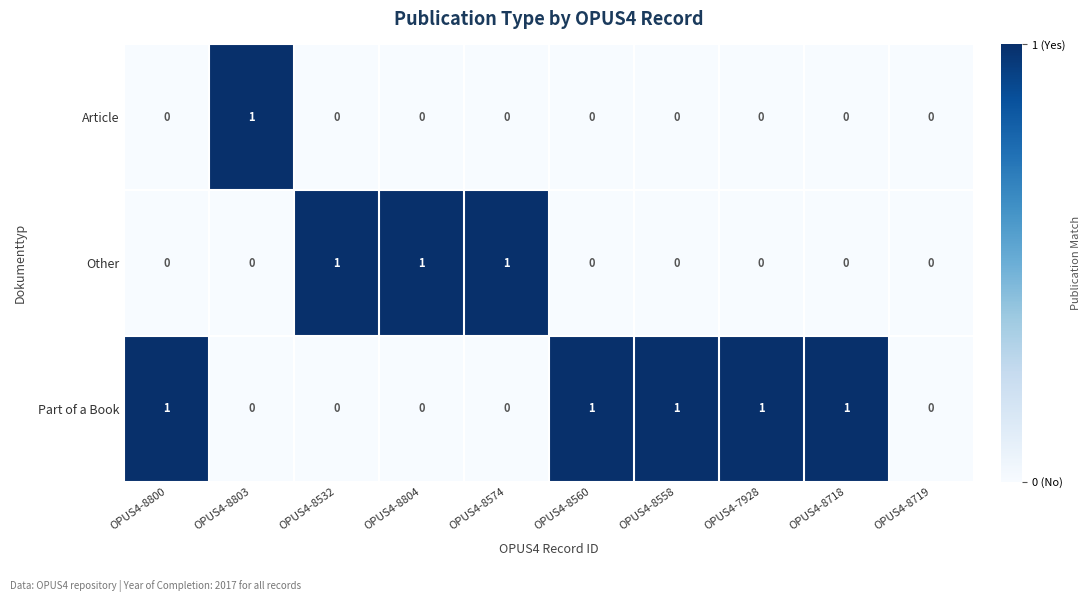

List the series in order of their overall mean, lowest first.

Article, Other, Part of a Book